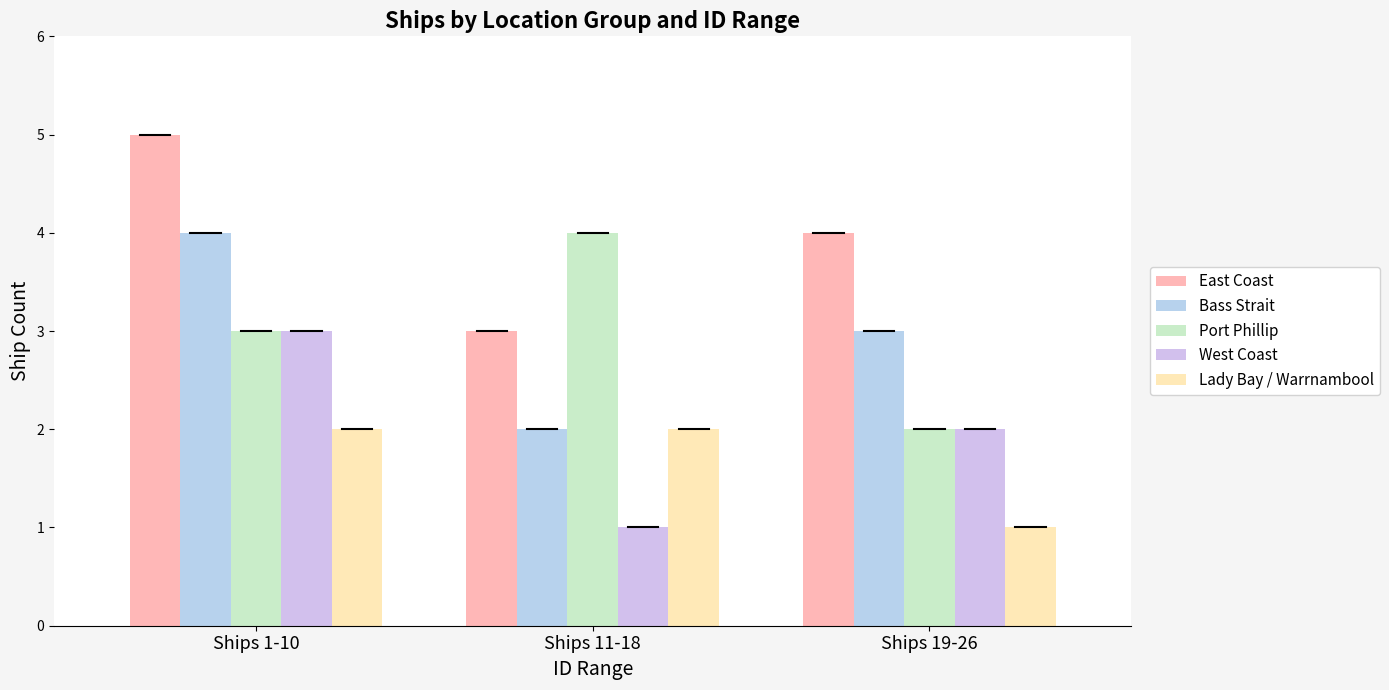

What position from the left is Ships 19-26?

3